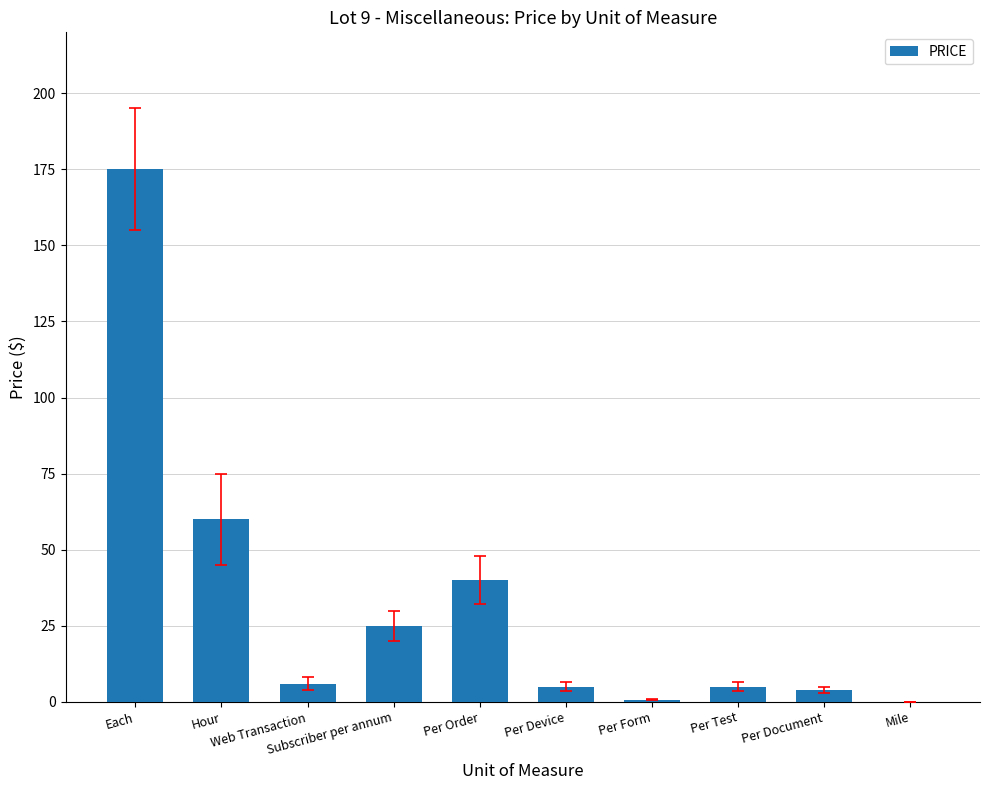

How many data points does each series have?

10